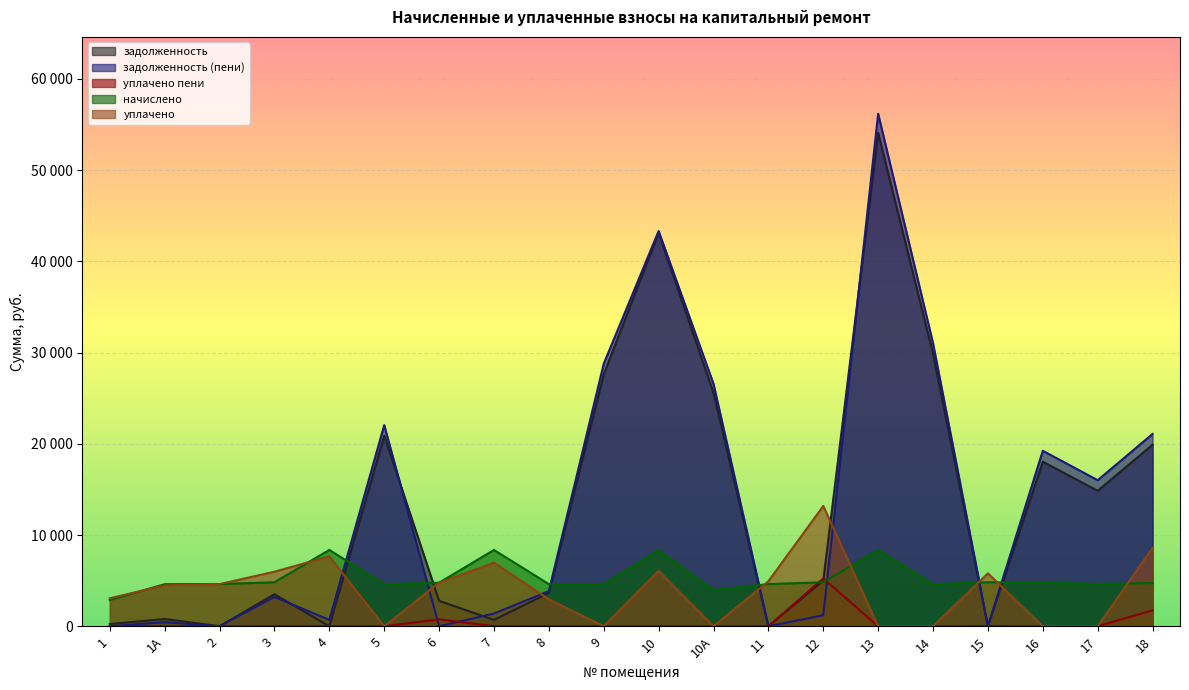

What is the greatest value displayed?

56169.1